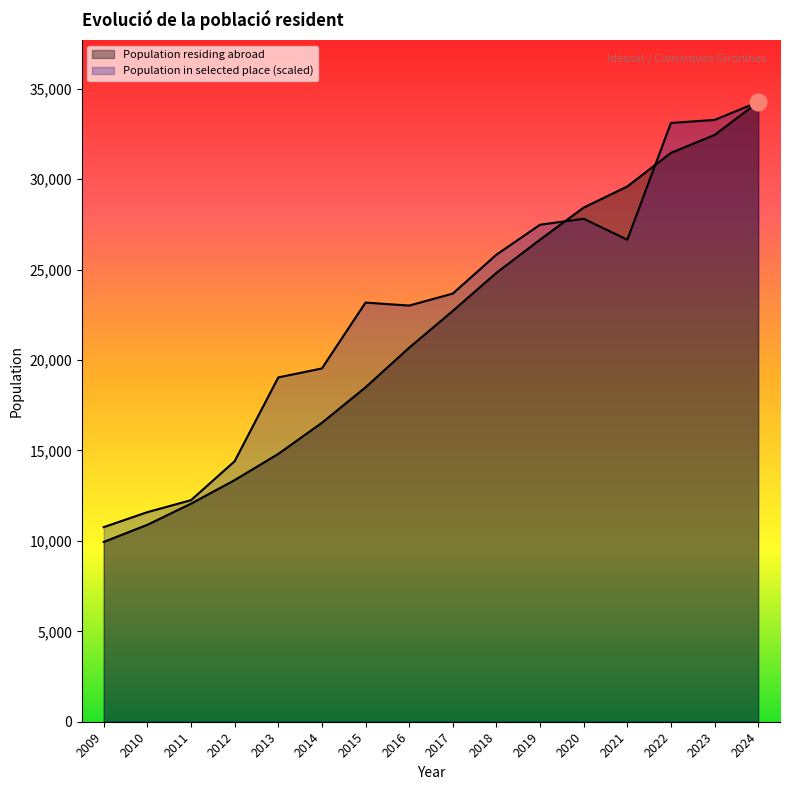

Count the number of categories in the chart.

16